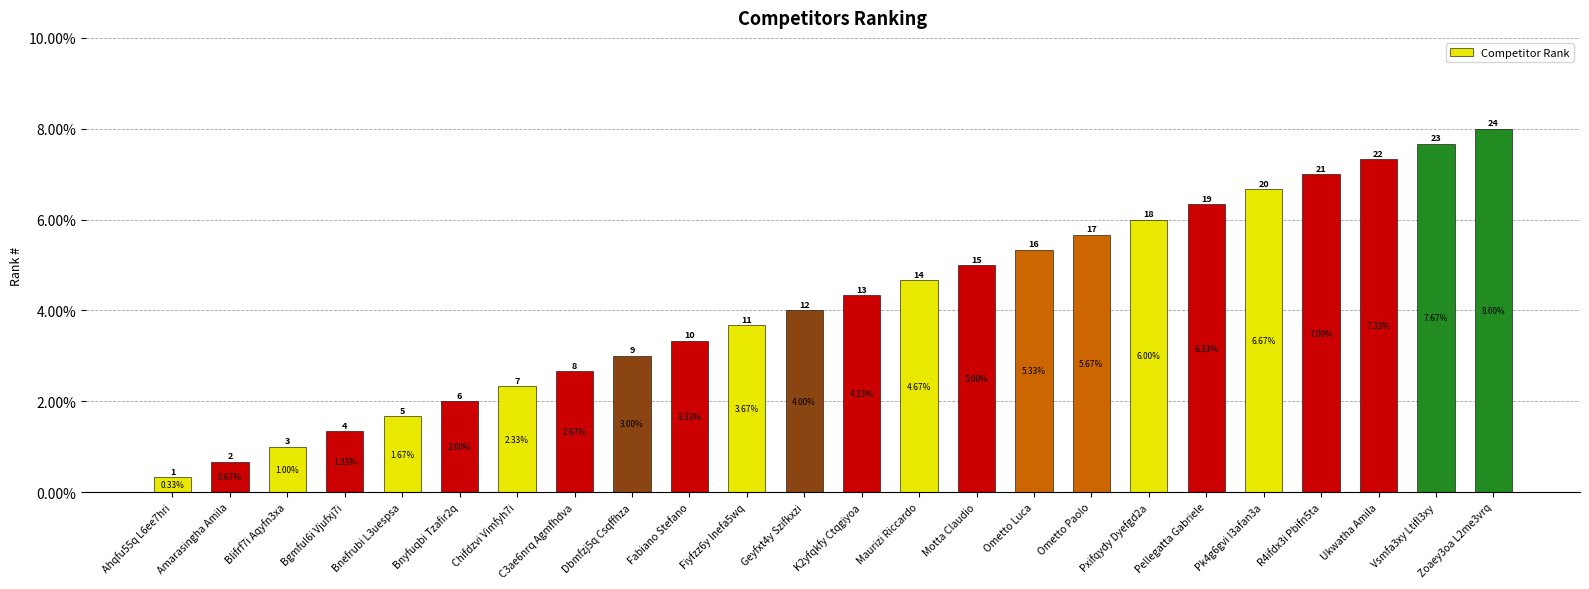

True or false: the data shows 2.0 at Maurizi Riccardo.

False